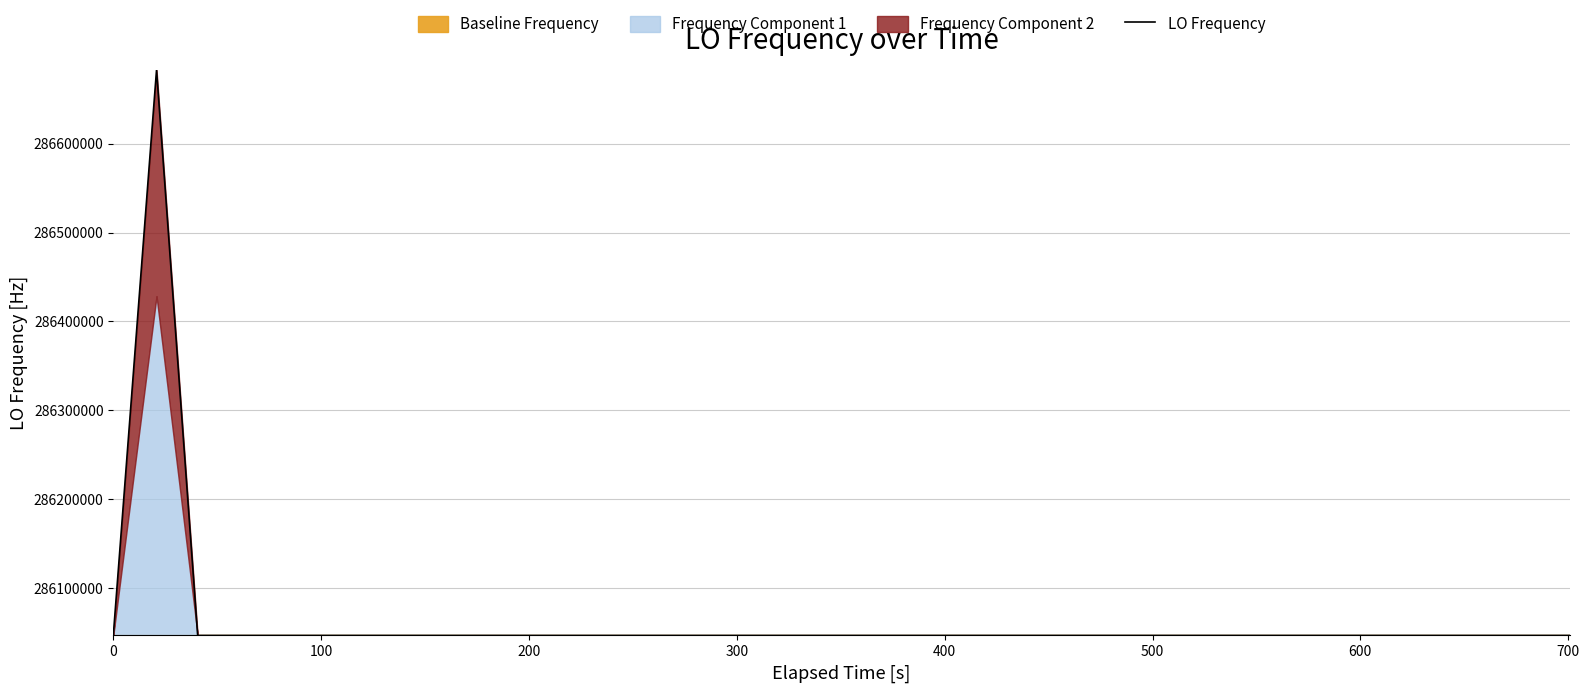

How many lines are shown in the chart?

1